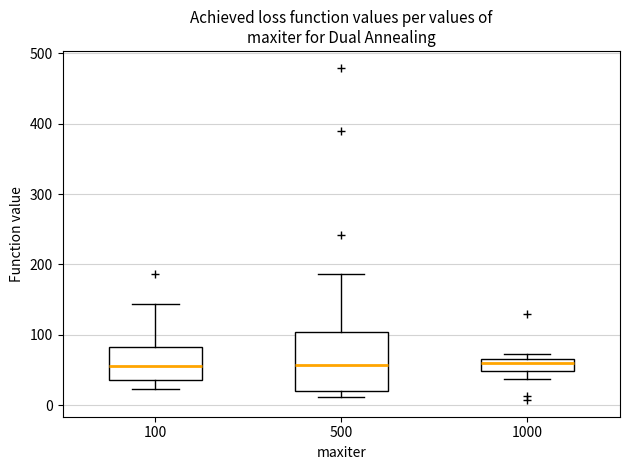

Which box is the tallest, from its lower edge to its upper edge?

500